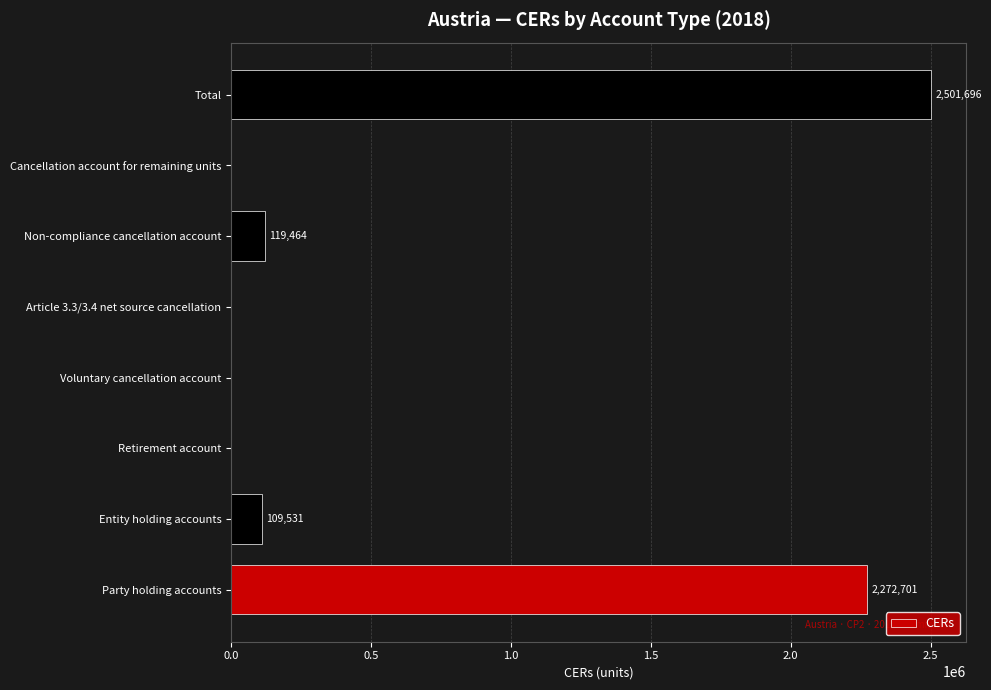

The chart shows a value of 0 at Article 3.3/3.4 net source cancellation. True or false?

True